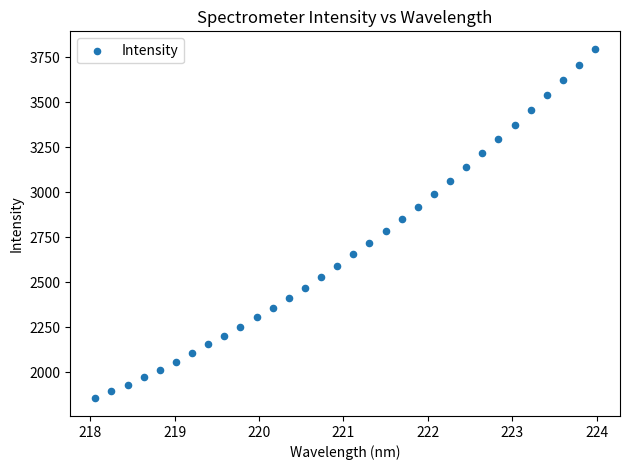

What is the range of X values (max minus min)?

5.9